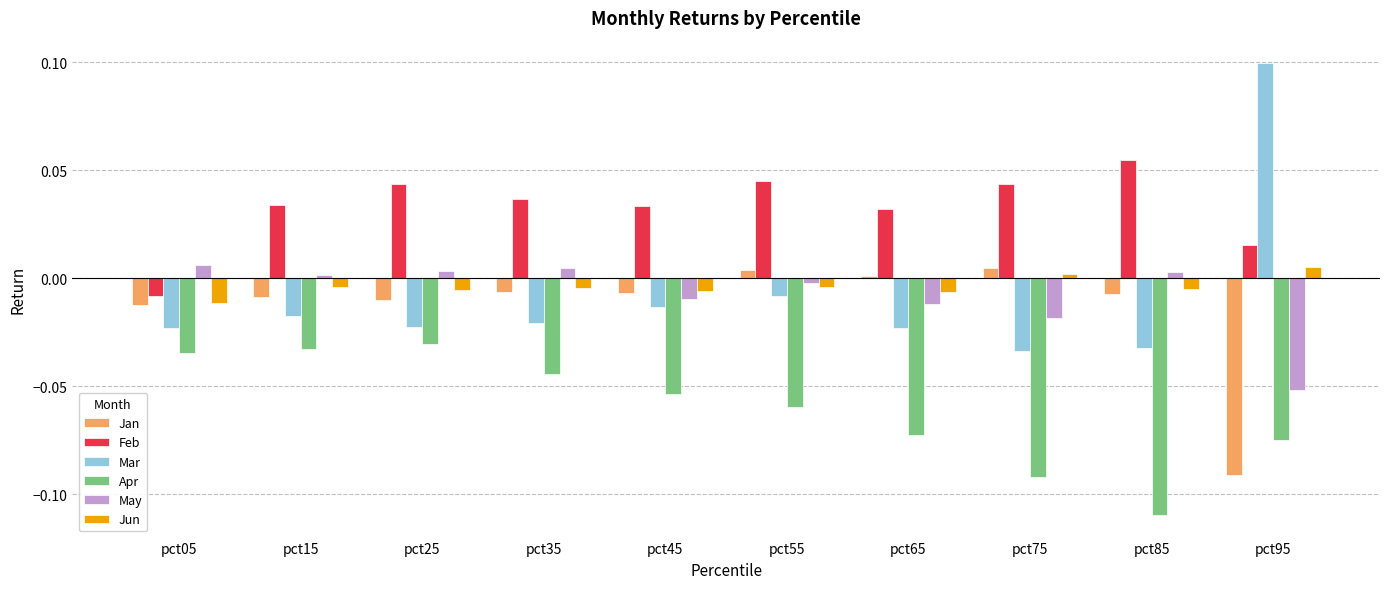

What is the spread (max minus min) of values at pct85?

0.2